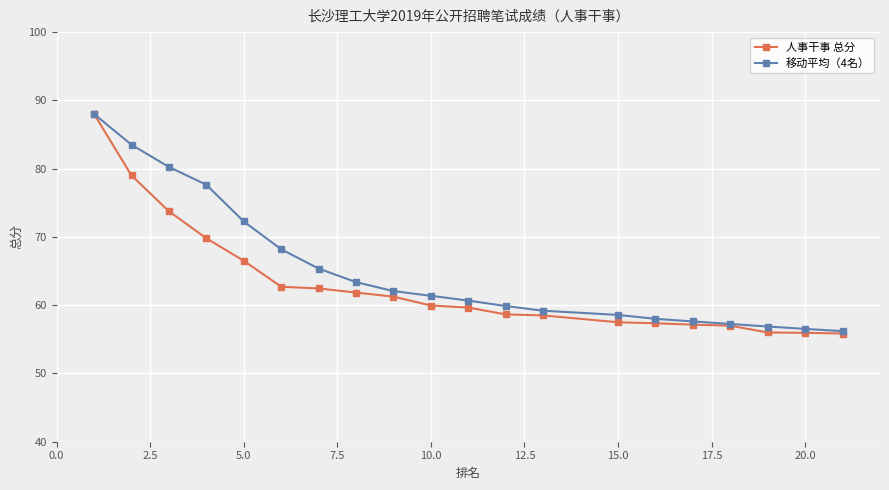

What is the lowest value of the 移动平均（4名） series?

56.2